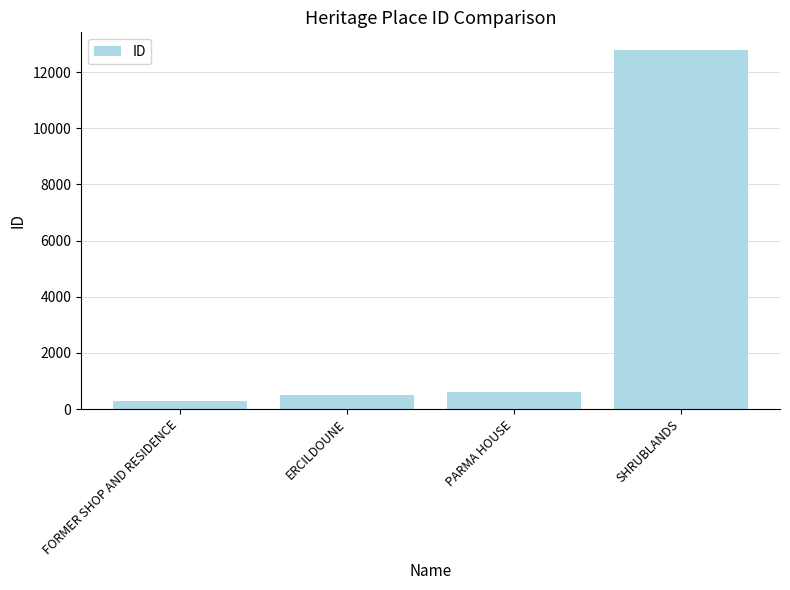

Count the number of categories in the chart.

4